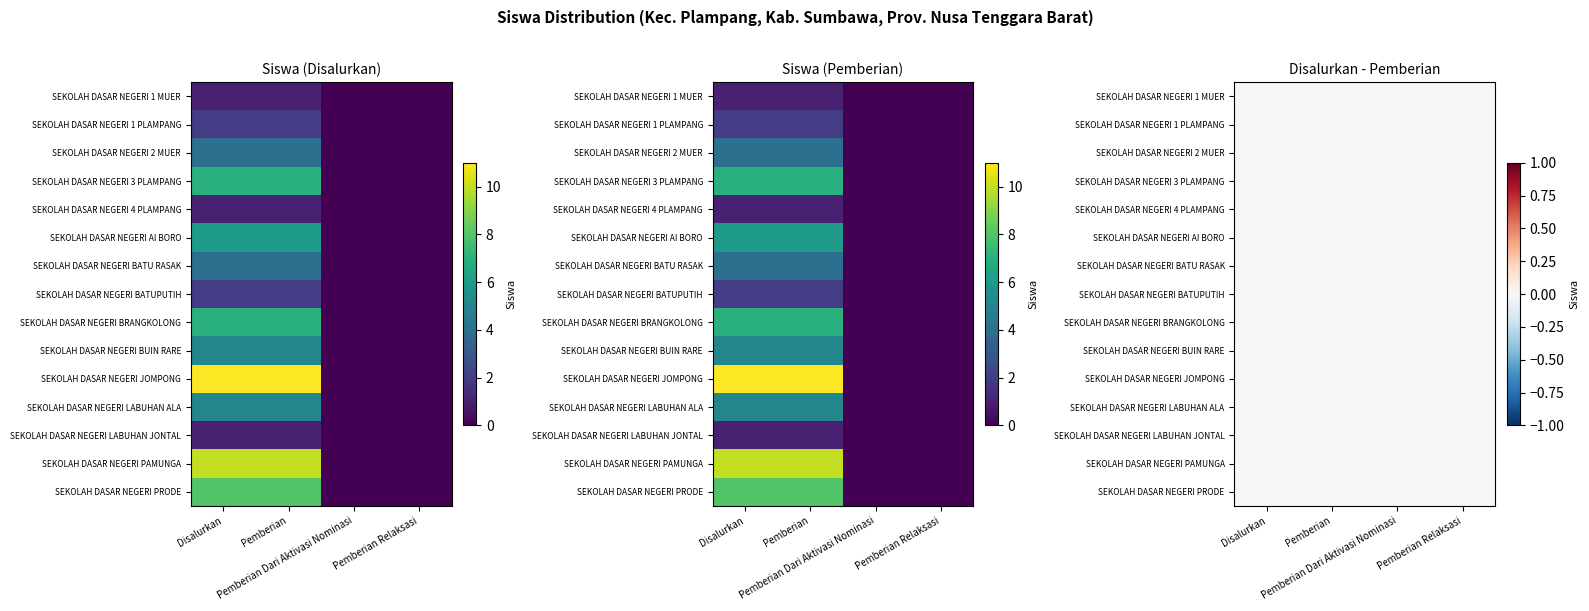

True or false: SEKOLAH DASAR NEGERI BATUPUTIH has a value of 0 at Pemberian Relaksasi.

True